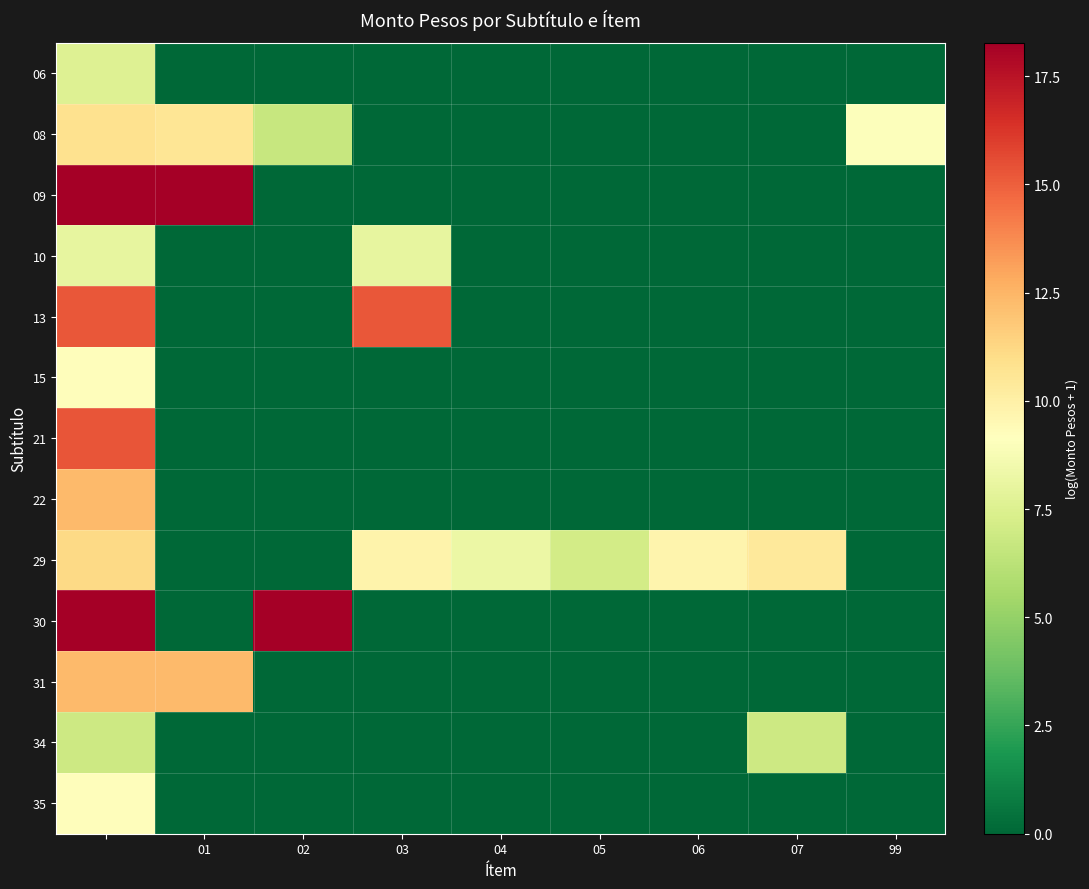

List the series in order of their peak value, highest first.

09, 30, 21, 13, 22, 31, 29, 08, 15, 35, 10, 06, 34